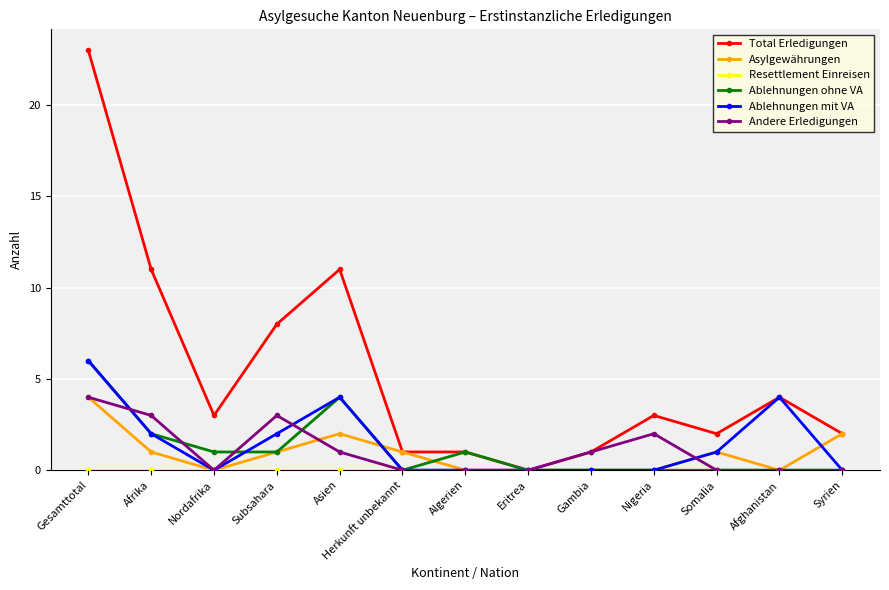

Which category has the lowest value in the Total Erledigungen series?

Eritrea